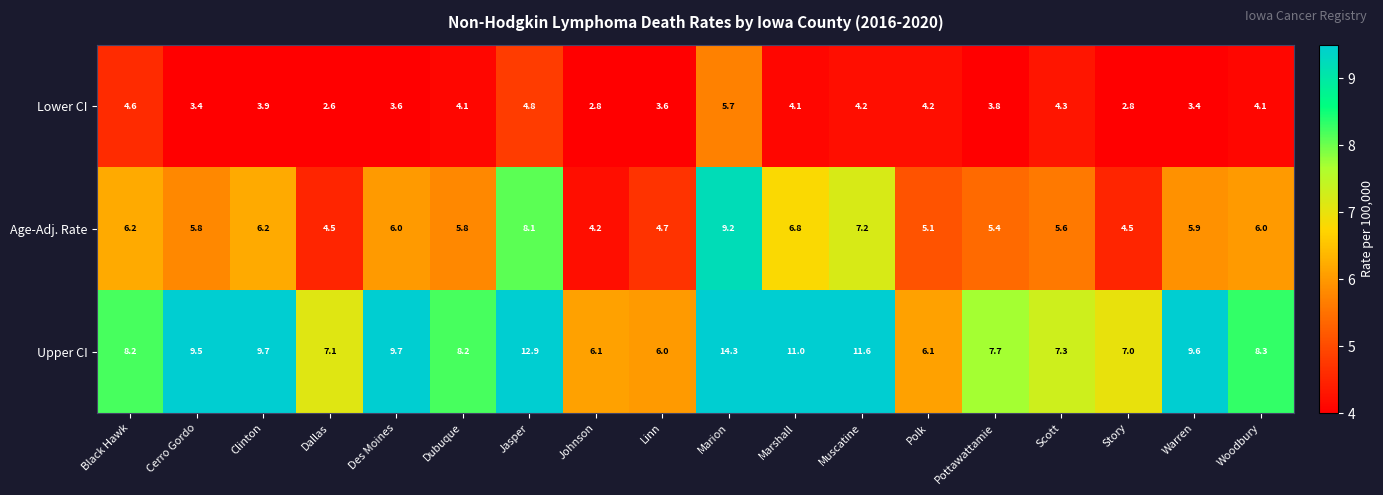

How many data points does each series have?

18